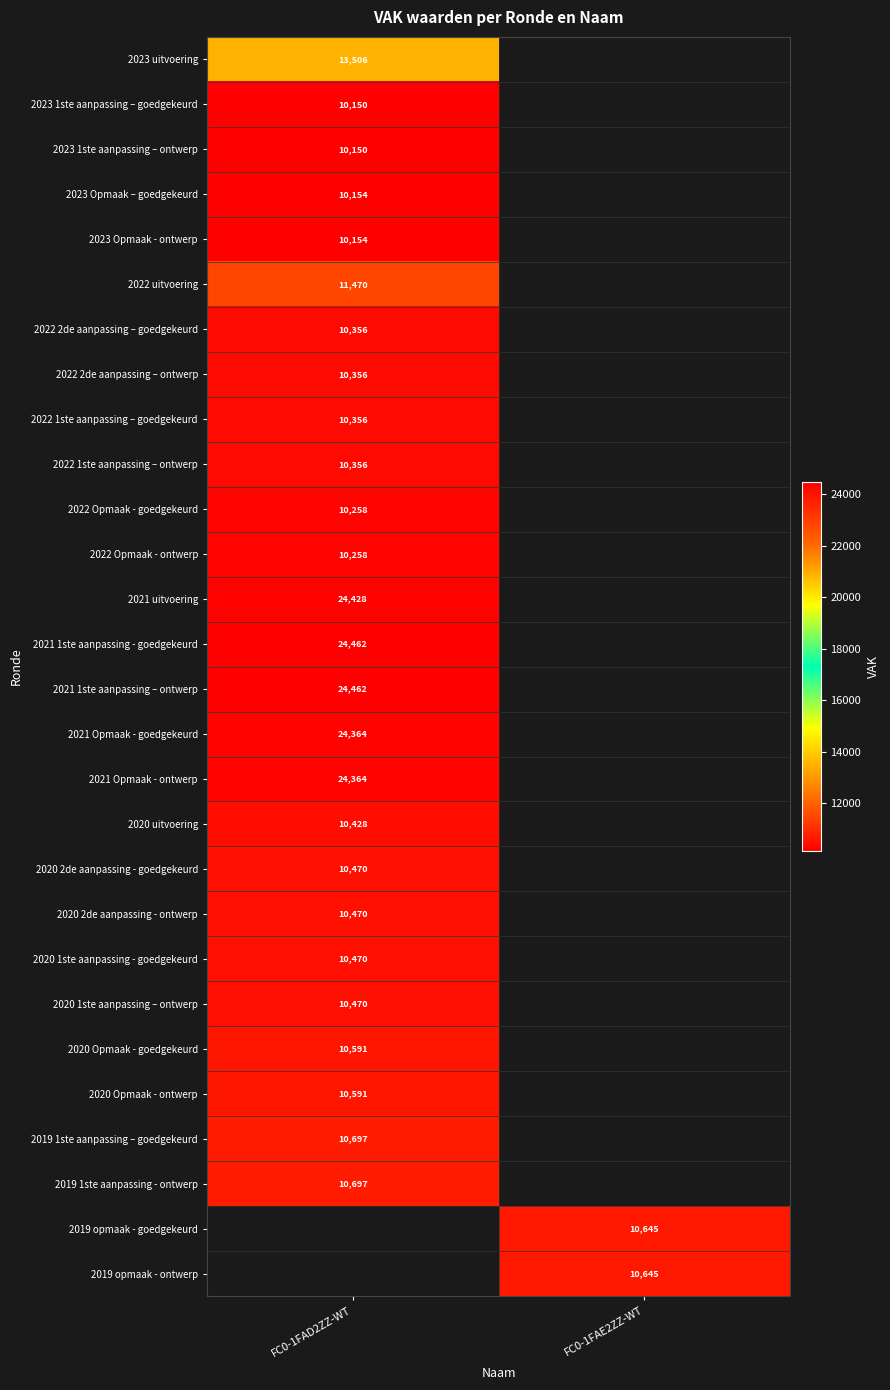

How many categories are shown in the chart?

2